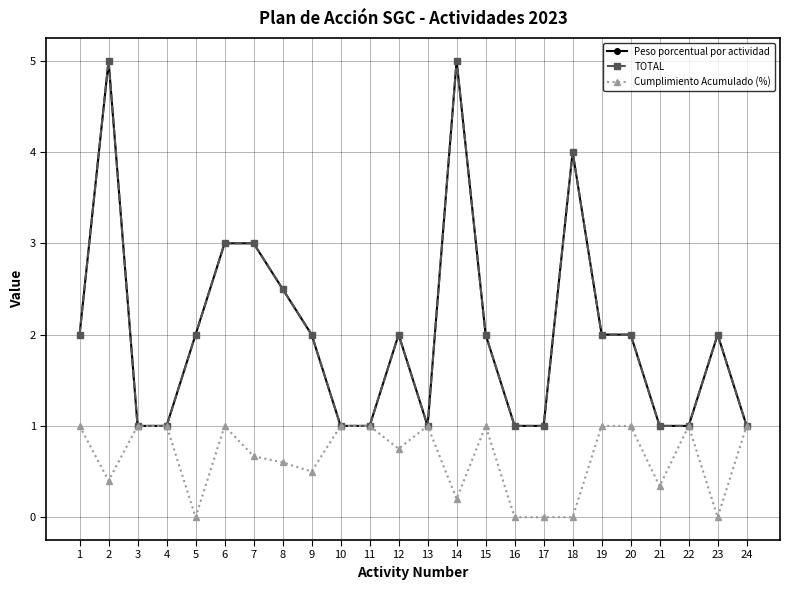

What is the spread (max minus min) of values at 20?

1.0